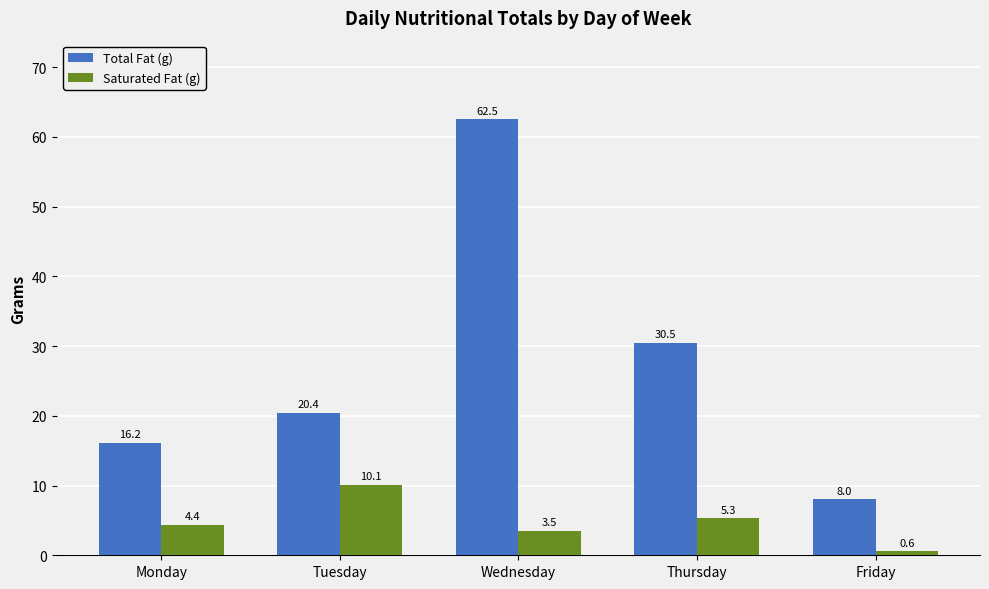

Reading left to right, list all the values displayed in this chart.

Total Fat (g): Monday=16.2	Tuesday=20.4	Wednesday=62.5	Thursday=30.5	Friday=8.0
Saturated Fat (g): Monday=4.4	Tuesday=10.1	Wednesday=3.5	Thursday=5.3	Friday=0.6